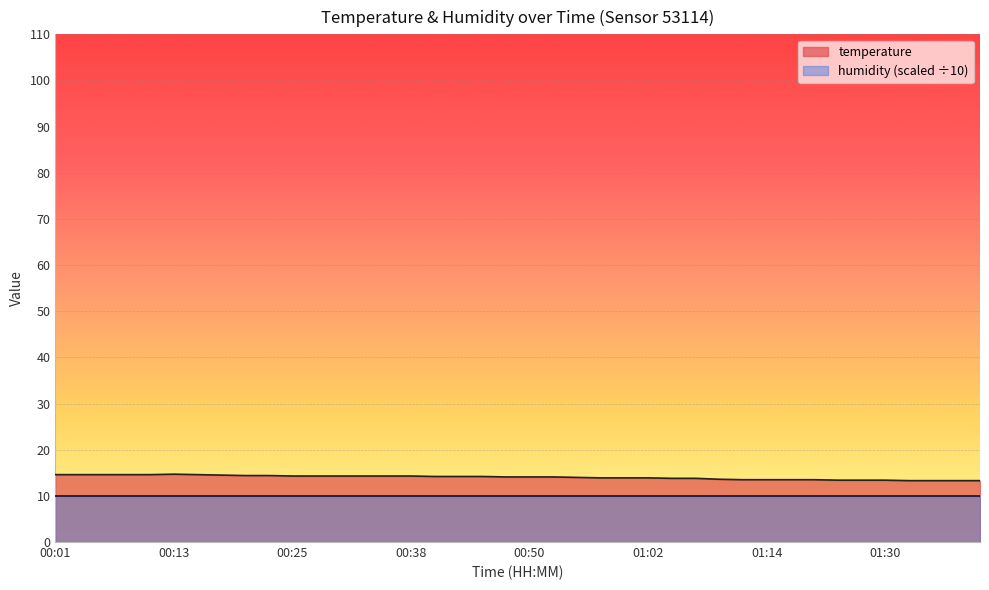

At which category does the chart reach its minimum across all series?

01:32